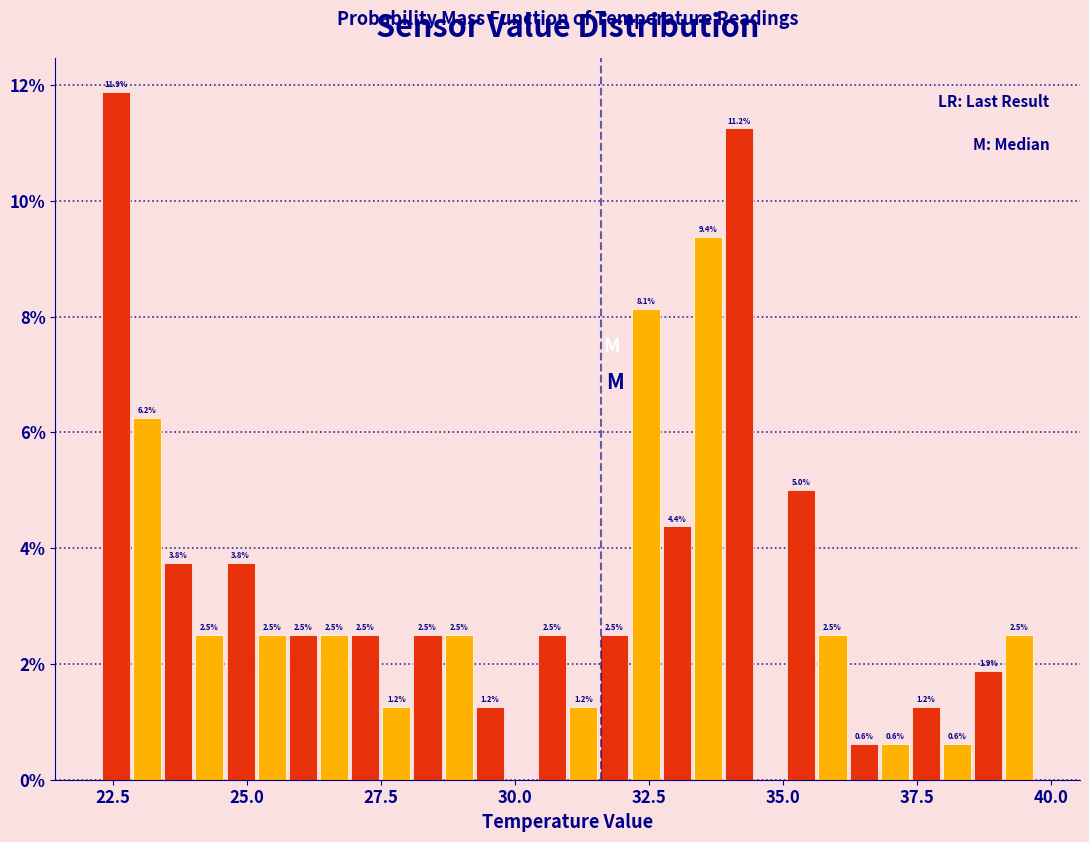

Around what value on the x-axis is the tallest bar? Give the approximate position of its centre, as read against the axis.

22.5